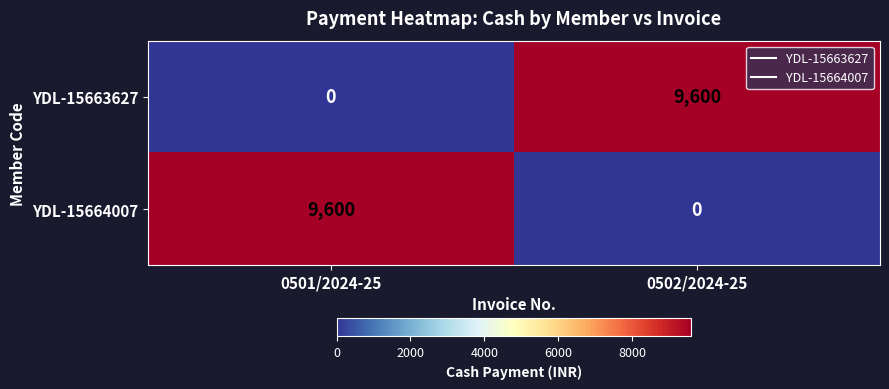

What is the average value of the YDL-15663627 series?

4800